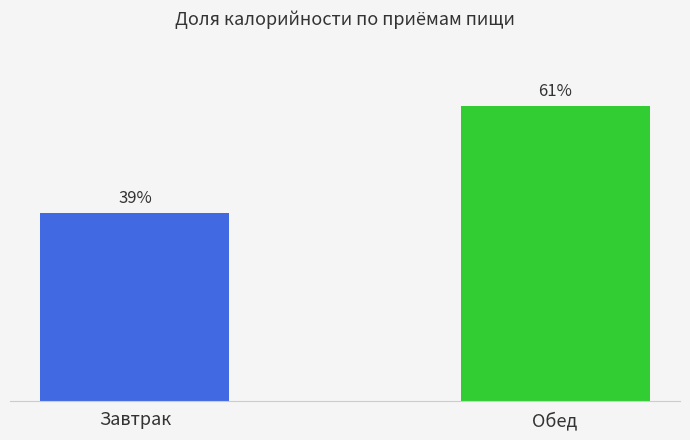

At which category does the chart reach its peak across all series?

Обед